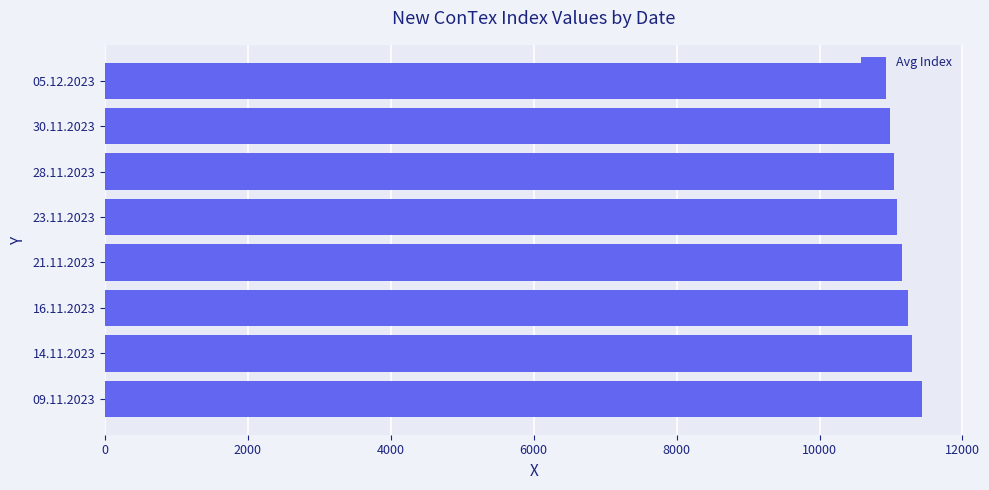

What is the ratio of the value at 23.11.2023 to the value at 30.11.2023?

1.0